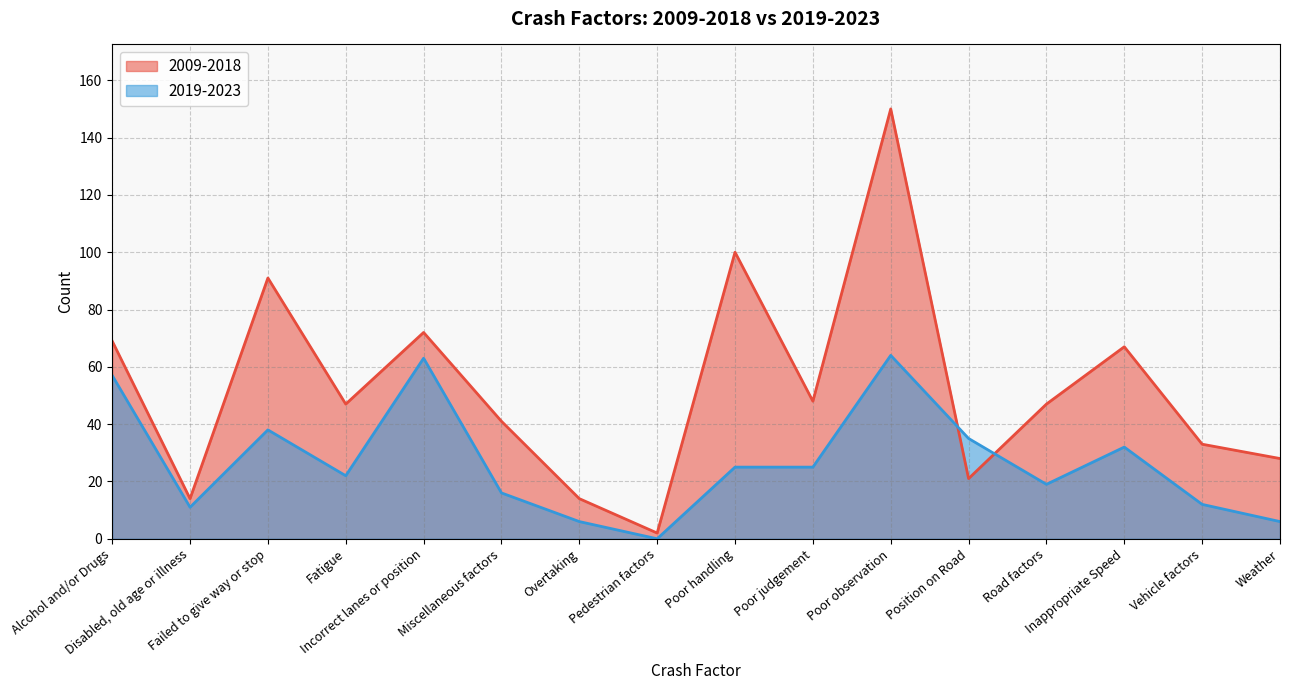

Which series has the largest total across all categories?

2009-2018